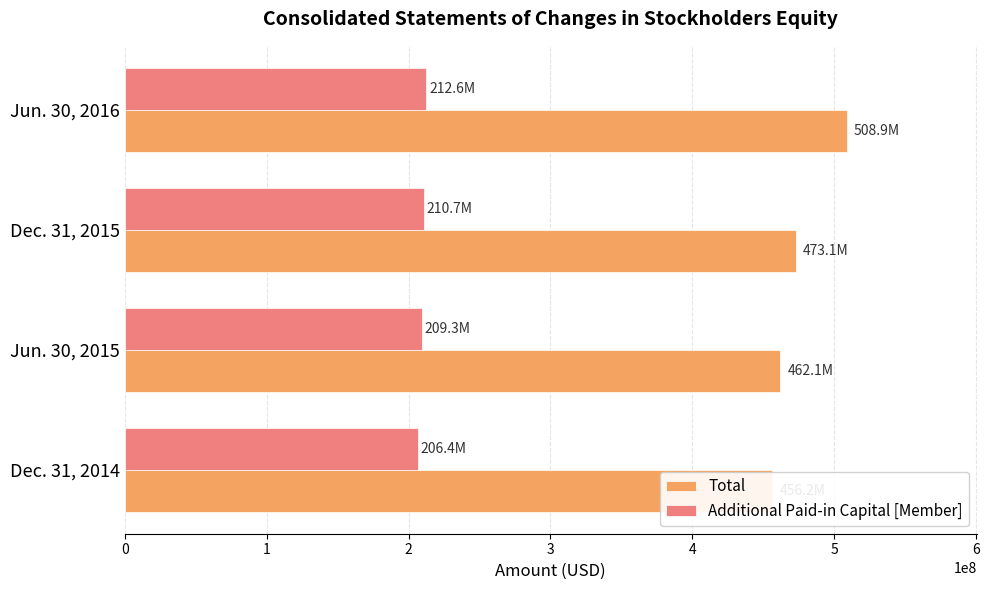

How many data points in Total are less than 473067000?

2